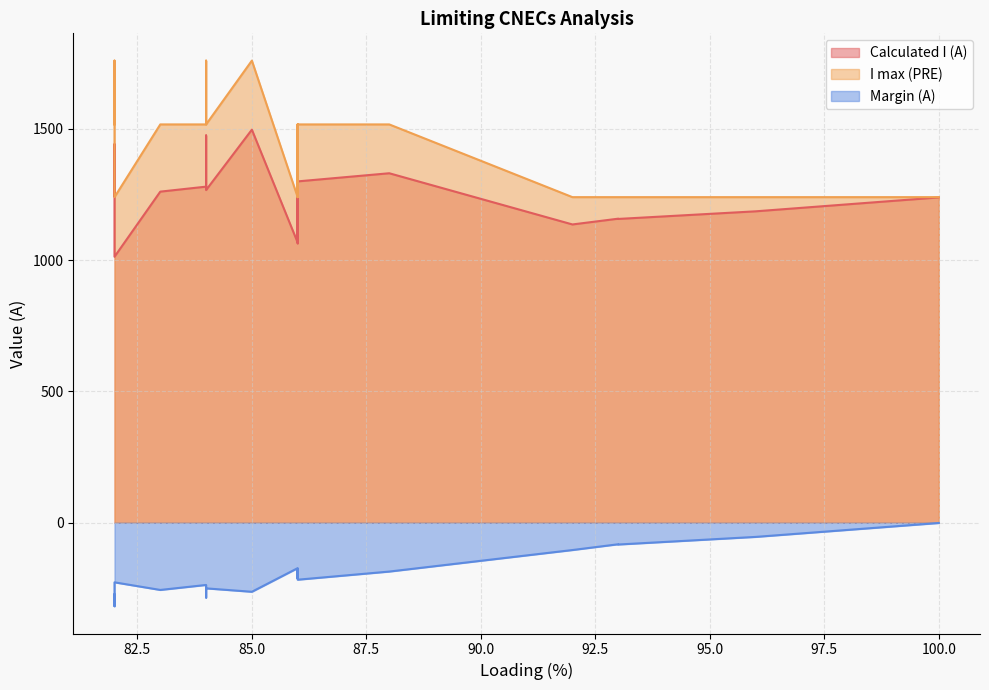

True or false: Calculated I (A) and I max (PRE) cross at least once.

False